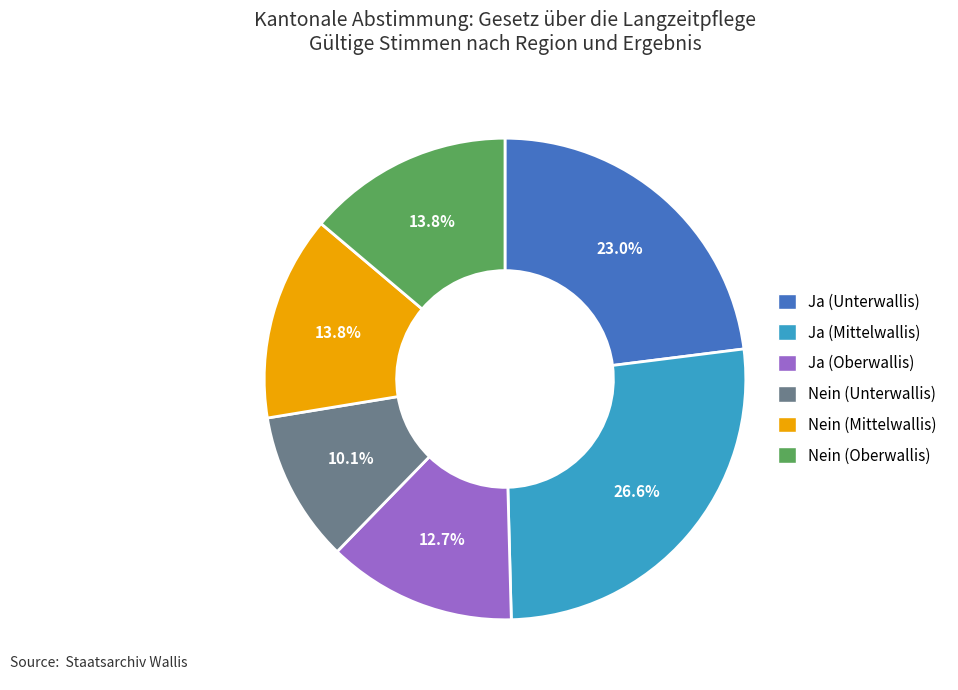

Which slice is the smallest?

Nein (Unterwallis)